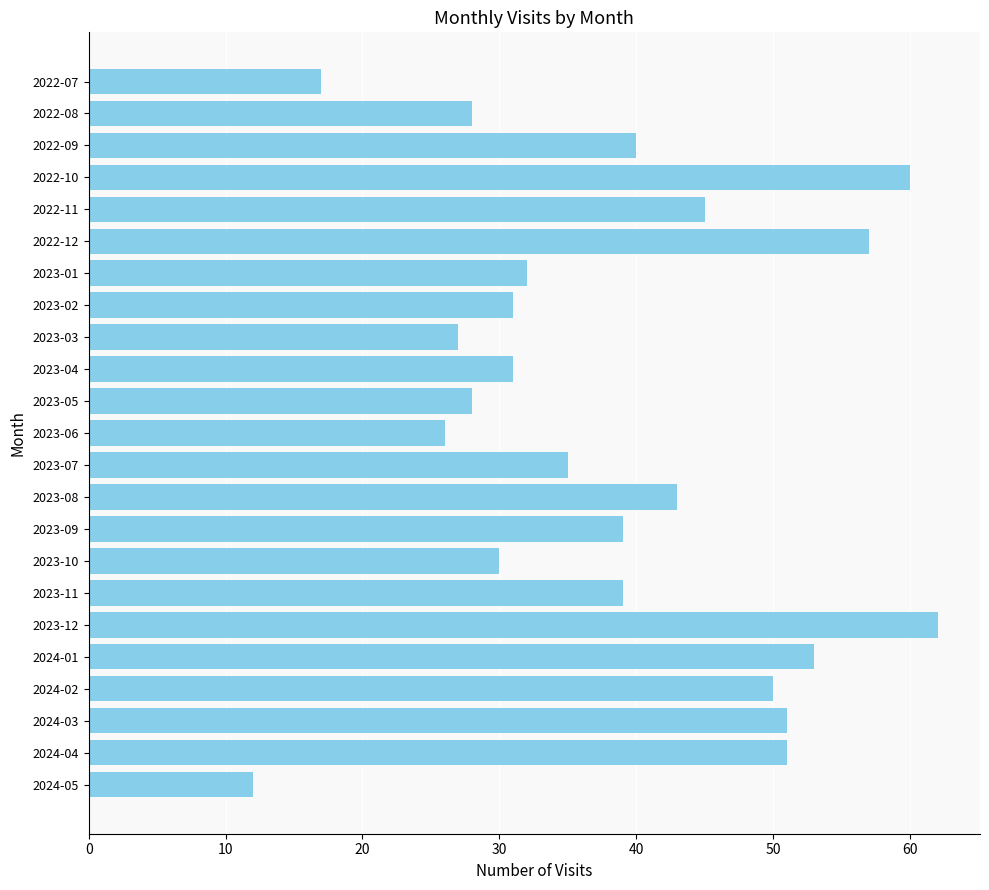

What is the change in value from 2022-09 to 2023-12?

+22